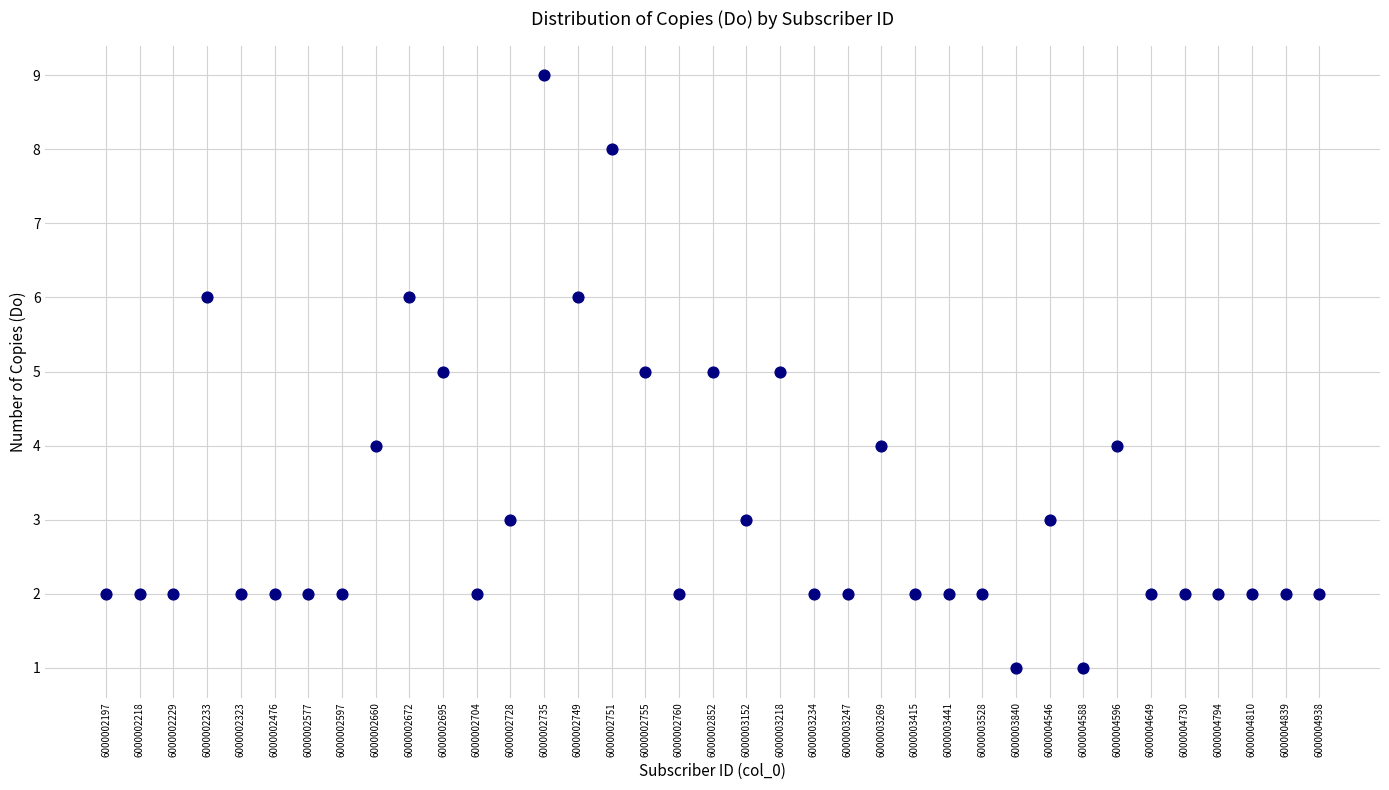

What is the range of Y values (max minus min)?

8